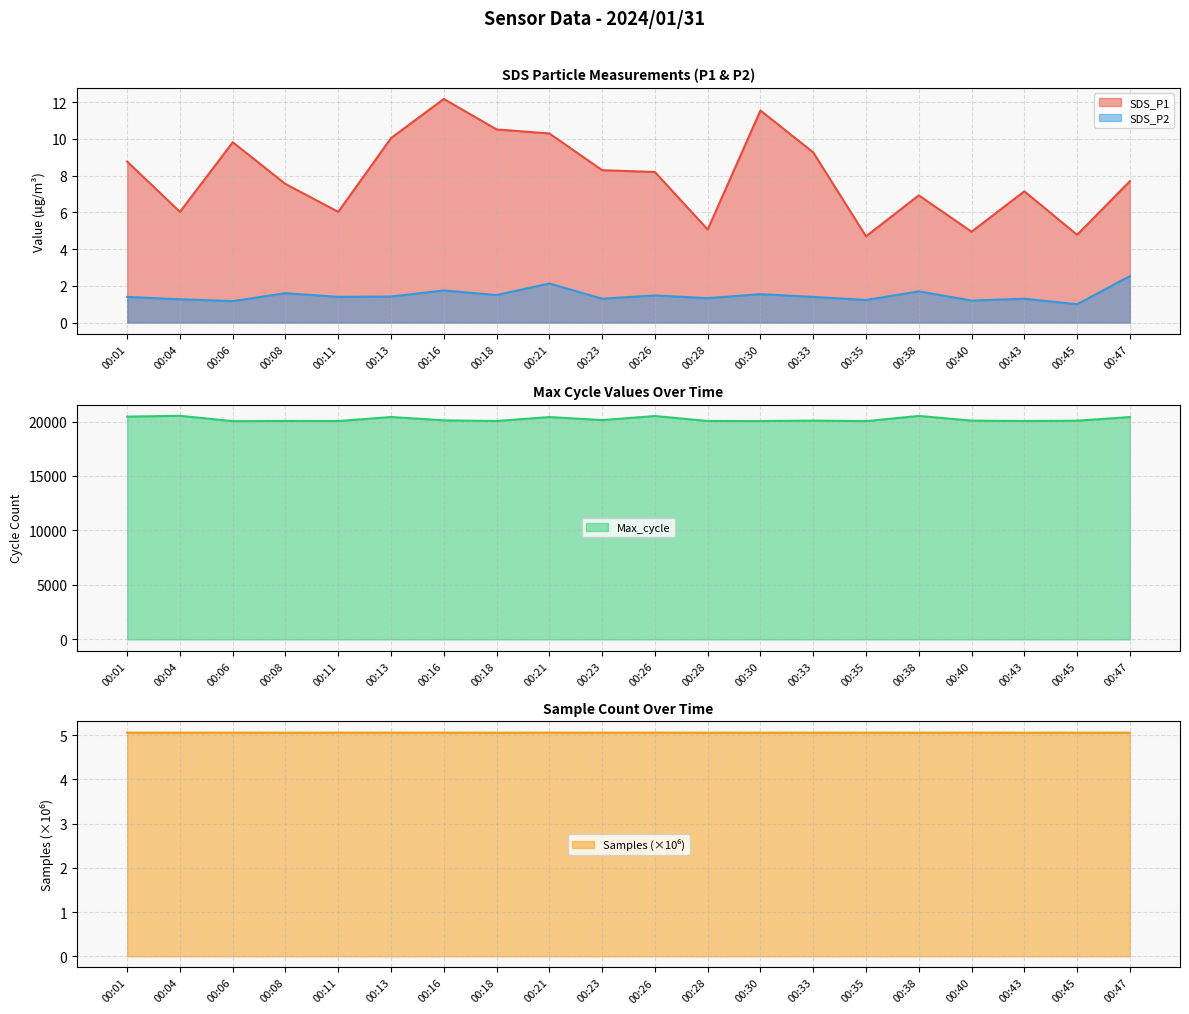

True or false: Samples and SDS_P2 intersect in this chart.

False